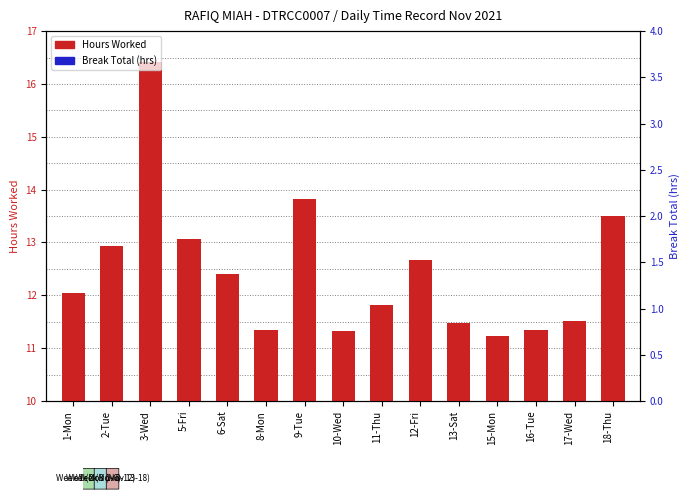

At which category does the chart reach its peak across all series?

3-Wed